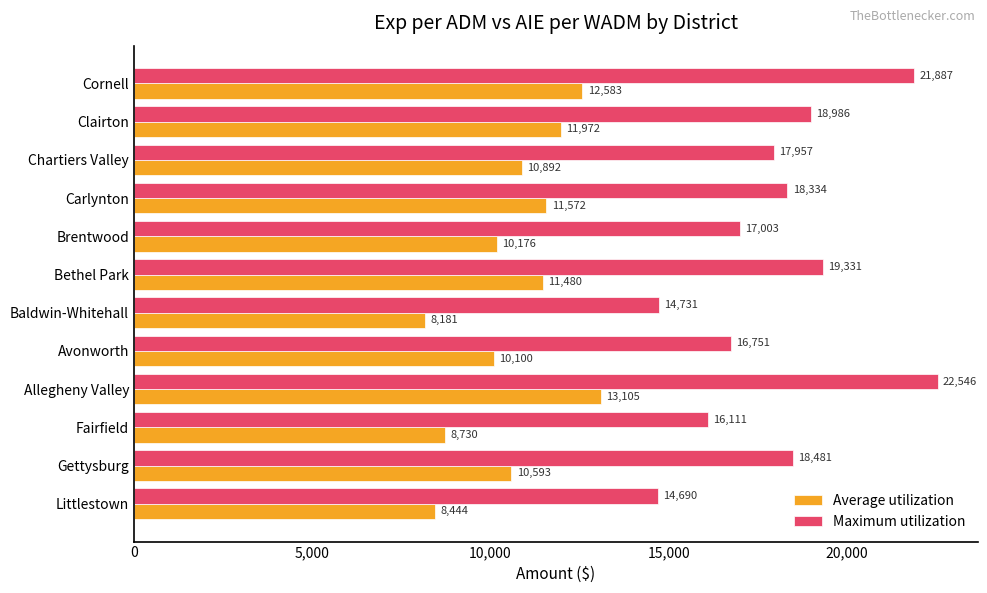

Rank the series by their maximum value, from lowest to highest.

Average utilization, Maximum utilization